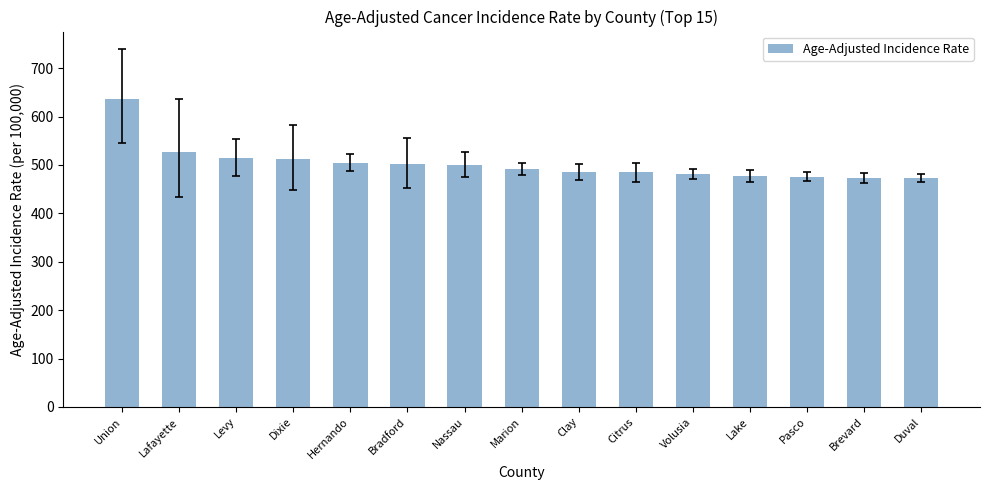

What is the change in value from Dixie to Marion?

-19.7